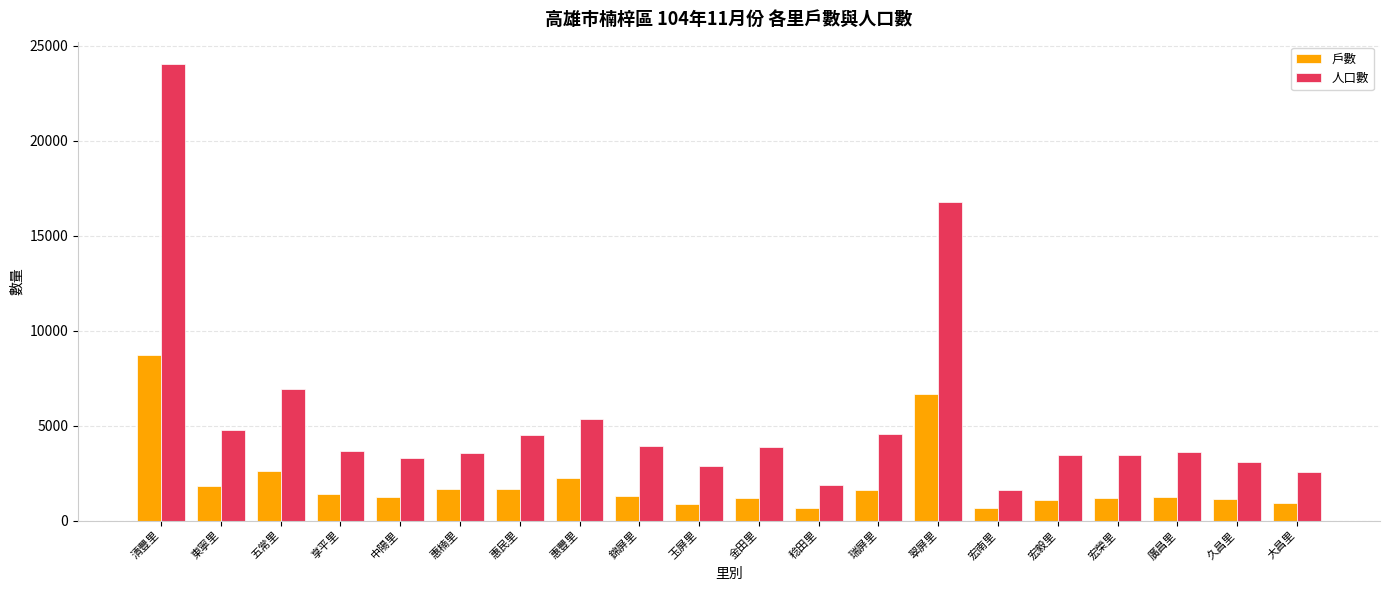

What position from the left is 清豐里?

1